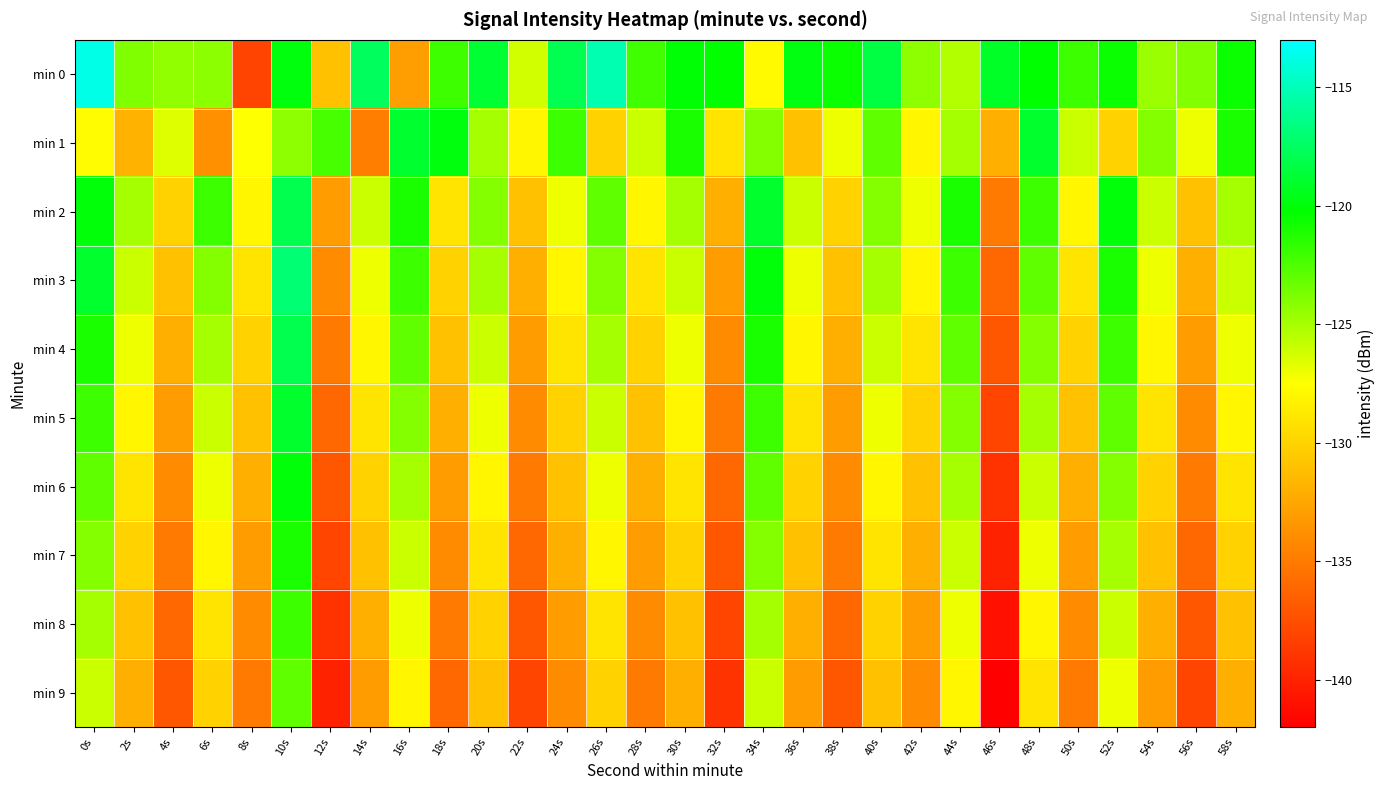

Reading left to right, what are all the values shown in this chart?

min 0: 0s=-113.7	2s=-123.9	4s=-124.4	6s=-124.2	8s=-138.1	10s=-119.9	12s=-131.0	14s=-117.6	16s=-133.0	18s=-122.0	20s=-118.8	22s=-126.2	24s=-117.9	26s=-115.2	28s=-122.1	30s=-120.1	32s=-120.3	34s=-127.8	36s=-119.8	38s=-120.5	40s=-118.3	42s=-124.3	44s=-125.3	46s=-119.2	48s=-120.3	50s=-122.0	52s=-120.6	54s=-124.6	56s=-124.0	58s=-120.6
min 1: 0s=-127.7	2s=-131.8	4s=-126.6	6s=-133.7	8s=-127.5	10s=-124.3	12s=-122.3	14s=-134.8	16s=-118.9	18s=-119.9	20s=-125.0	22s=-128.0	24s=-122.0	26s=-130.0	28s=-126.0	30s=-121.0	32s=-129.0	34s=-124.0	36s=-131.0	38s=-127.0	40s=-123.0	42s=-128.0	44s=-125.0	46s=-132.0	48s=-119.0	50s=-126.0	52s=-130.0	54s=-124.0	56s=-127.0	58s=-121.0
min 2: 0s=-120.0	2s=-125.0	4s=-130.0	6s=-122.0	8s=-128.0	10s=-118.0	12s=-133.0	14s=-126.0	16s=-121.0	18s=-129.0	20s=-124.0	22s=-131.0	24s=-127.0	26s=-123.0	28s=-128.0	30s=-125.0	32s=-132.0	34s=-119.0	36s=-126.0	38s=-130.0	40s=-124.0	42s=-127.0	44s=-121.0	46s=-135.0	48s=-122.0	50s=-128.0	52s=-120.0	54s=-126.0	56s=-131.0	58s=-125.0
min 3: 0s=-119.0	2s=-126.0	4s=-131.0	6s=-124.0	8s=-129.0	10s=-117.0	12s=-134.0	14s=-127.0	16s=-122.0	18s=-130.0	20s=-125.0	22s=-132.0	24s=-128.0	26s=-124.0	28s=-129.0	30s=-126.0	32s=-133.0	34s=-120.0	36s=-127.0	38s=-131.0	40s=-125.0	42s=-128.0	44s=-122.0	46s=-136.0	48s=-123.0	50s=-129.0	52s=-121.0	54s=-127.0	56s=-132.0	58s=-126.0
min 4: 0s=-121.0	2s=-127.0	4s=-132.0	6s=-125.0	8s=-130.0	10s=-118.0	12s=-135.0	14s=-128.0	16s=-123.0	18s=-131.0	20s=-126.0	22s=-133.0	24s=-129.0	26s=-125.0	28s=-130.0	30s=-127.0	32s=-134.0	34s=-121.0	36s=-128.0	38s=-132.0	40s=-126.0	42s=-129.0	44s=-123.0	46s=-137.0	48s=-124.0	50s=-130.0	52s=-122.0	54s=-128.0	56s=-133.0	58s=-127.0
min 5: 0s=-122.0	2s=-128.0	4s=-133.0	6s=-126.0	8s=-131.0	10s=-119.0	12s=-136.0	14s=-129.0	16s=-124.0	18s=-132.0	20s=-127.0	22s=-134.0	24s=-130.0	26s=-126.0	28s=-131.0	30s=-128.0	32s=-135.0	34s=-122.0	36s=-129.0	38s=-133.0	40s=-127.0	42s=-130.0	44s=-124.0	46s=-138.0	48s=-125.0	50s=-131.0	52s=-123.0	54s=-129.0	56s=-134.0	58s=-128.0
min 6: 0s=-123.0	2s=-129.0	4s=-134.0	6s=-127.0	8s=-132.0	10s=-120.0	12s=-137.0	14s=-130.0	16s=-125.0	18s=-133.0	20s=-128.0	22s=-135.0	24s=-131.0	26s=-127.0	28s=-132.0	30s=-129.0	32s=-136.0	34s=-123.0	36s=-130.0	38s=-134.0	40s=-128.0	42s=-131.0	44s=-125.0	46s=-139.0	48s=-126.0	50s=-132.0	52s=-124.0	54s=-130.0	56s=-135.0	58s=-129.0
min 7: 0s=-124.0	2s=-130.0	4s=-135.0	6s=-128.0	8s=-133.0	10s=-121.0	12s=-138.0	14s=-131.0	16s=-126.0	18s=-134.0	20s=-129.0	22s=-136.0	24s=-132.0	26s=-128.0	28s=-133.0	30s=-130.0	32s=-137.0	34s=-124.0	36s=-131.0	38s=-135.0	40s=-129.0	42s=-132.0	44s=-126.0	46s=-140.0	48s=-127.0	50s=-133.0	52s=-125.0	54s=-131.0	56s=-136.0	58s=-130.0
min 8: 0s=-125.0	2s=-131.0	4s=-136.0	6s=-129.0	8s=-134.0	10s=-122.0	12s=-139.0	14s=-132.0	16s=-127.0	18s=-135.0	20s=-130.0	22s=-137.0	24s=-133.0	26s=-129.0	28s=-134.0	30s=-131.0	32s=-138.0	34s=-125.0	36s=-132.0	38s=-136.0	40s=-130.0	42s=-133.0	44s=-127.0	46s=-141.0	48s=-128.0	50s=-134.0	52s=-126.0	54s=-132.0	56s=-137.0	58s=-131.0
min 9: 0s=-126.0	2s=-132.0	4s=-137.0	6s=-130.0	8s=-135.0	10s=-123.0	12s=-140.0	14s=-133.0	16s=-128.0	18s=-136.0	20s=-131.0	22s=-138.0	24s=-134.0	26s=-130.0	28s=-135.0	30s=-132.0	32s=-139.0	34s=-126.0	36s=-133.0	38s=-137.0	40s=-131.0	42s=-134.0	44s=-128.0	46s=-142.0	48s=-129.0	50s=-135.0	52s=-127.0	54s=-133.0	56s=-138.0	58s=-132.0